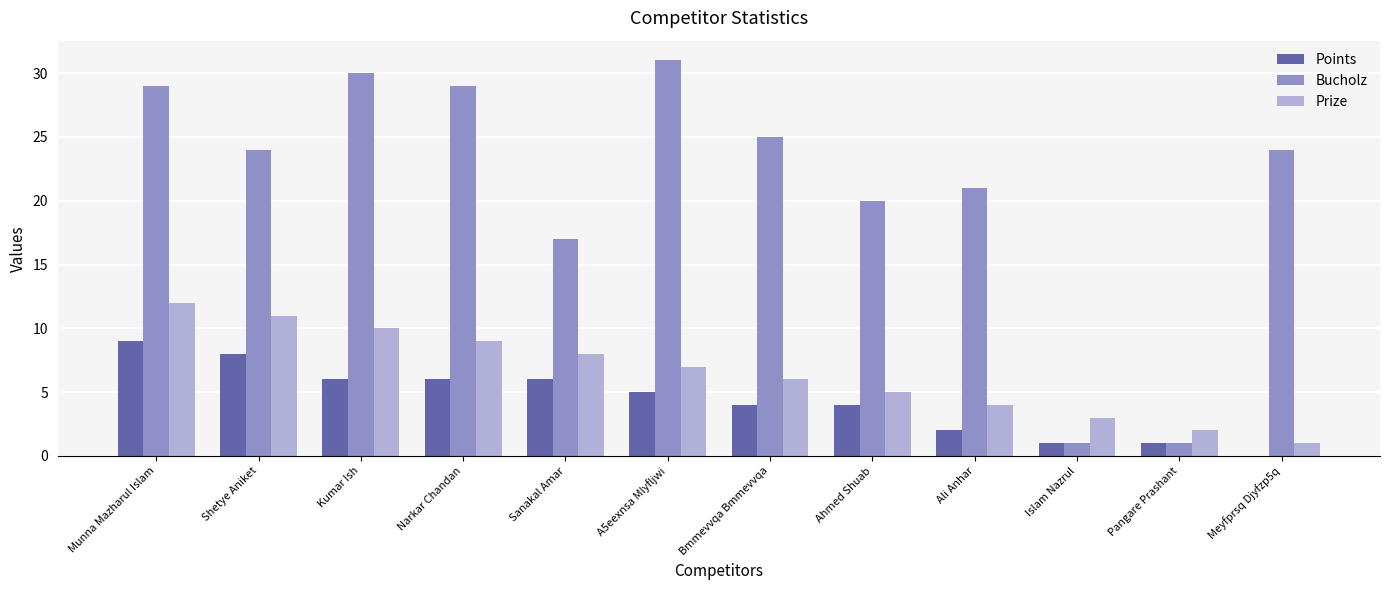

Between Shetye Aniket and Pangare Prashant, which series saw the biggest shift?

Bucholz